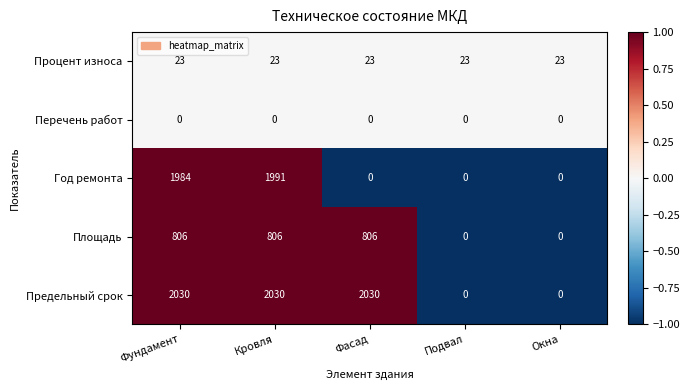

Which series has the largest range (max minus min)?

Предельный срок